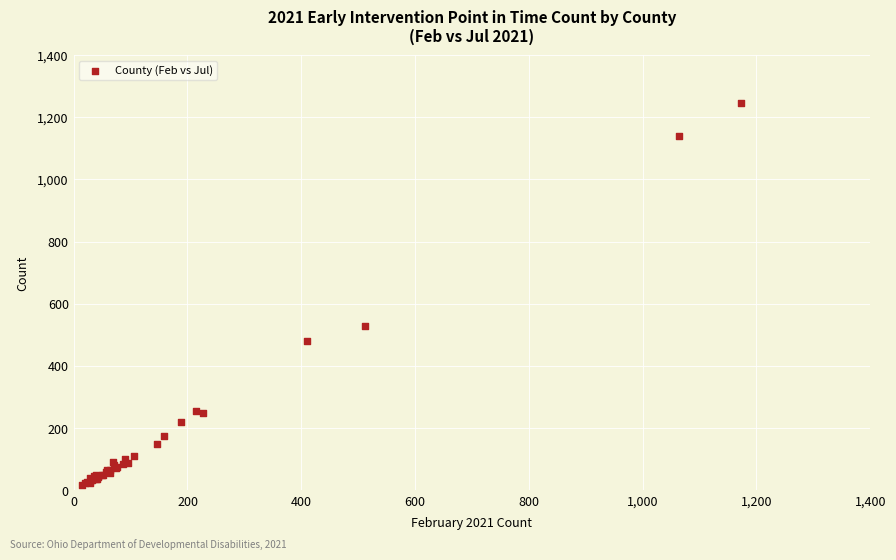

What Y value in the scatter plot is closest to 632?

527